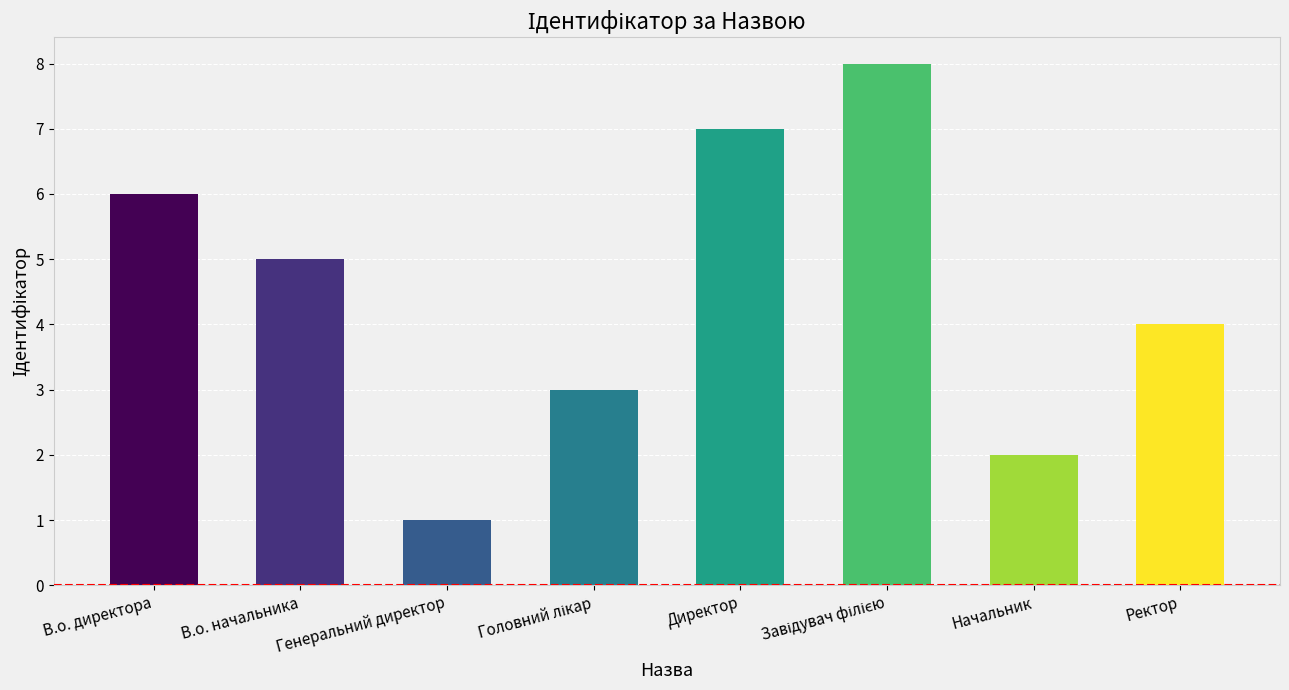

Which category has the lowest value across all series?

Генеральний директор